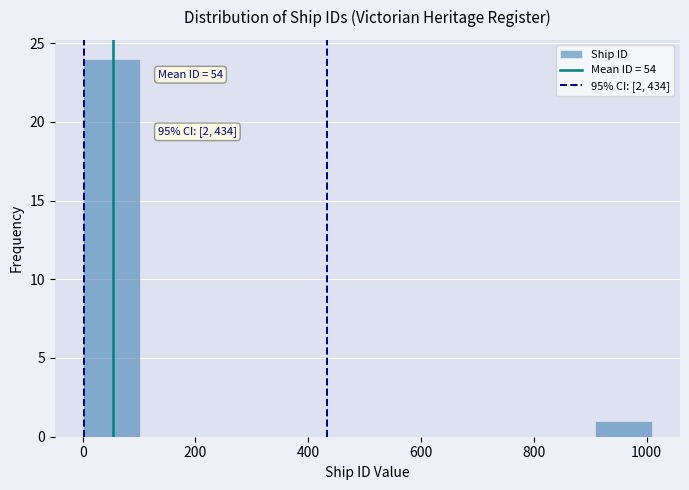

Which range on the x-axis has the tallest bar?

0 to 100